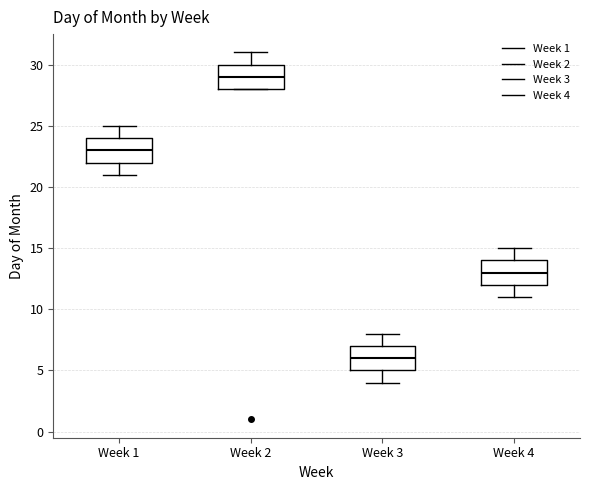

Reading left to right, transcribe this box plot: for each box, give where its median line is, the range the box spans, and where its two whiskers end, as read against the y-axis. The values are not printed on the chart, so give them approximately, as read against the axis.

Week 1: median 23, box 22 to 24, whiskers 21 to 25
Week 2: median 29, box 28 to 30, whiskers 28 to 31
Week 3: median 6, box 5 to 7, whiskers 4 to 8
Week 4: median 13, box 12 to 14, whiskers 11 to 15